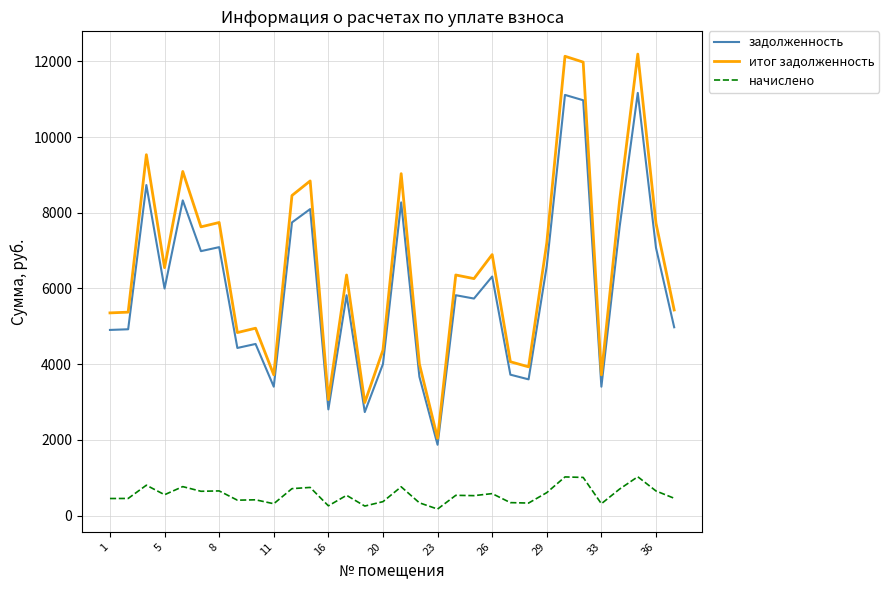

Which series has the largest total across all categories?

итог задолженность